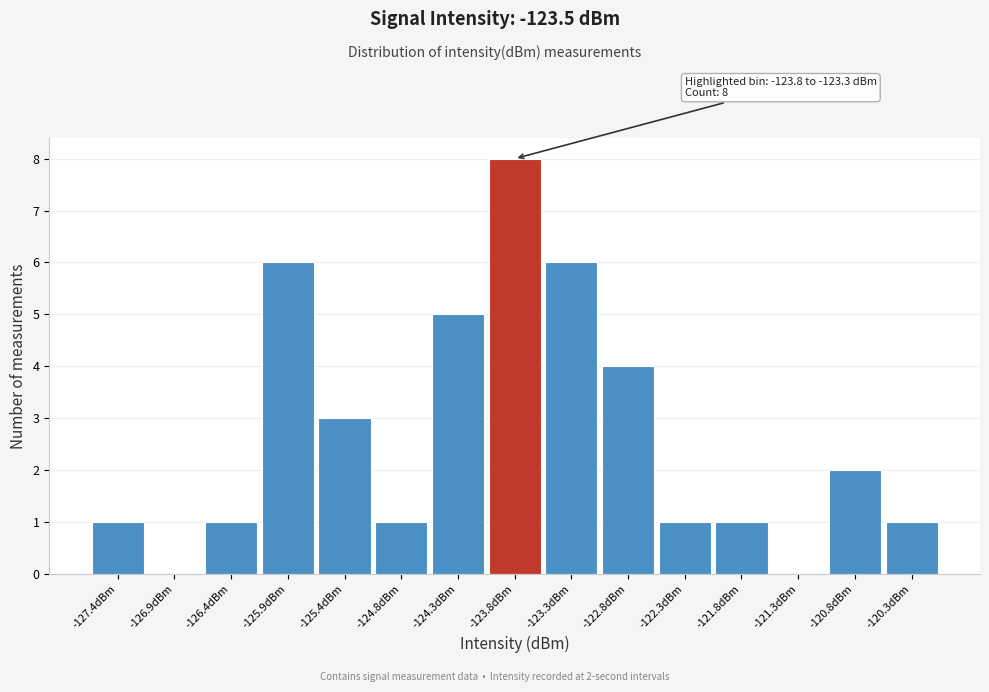

Reading right to left, list all the values displayed in this chart.

-120.3dBm=1	-120.8dBm=2	-121.3dBm=0	-121.8dBm=1	-122.3dBm=1	-122.8dBm=4	-123.3dBm=6	-123.8dBm=8	-124.3dBm=5	-124.8dBm=1	-125.4dBm=3	-125.9dBm=6	-126.4dBm=1	-126.9dBm=0	-127.4dBm=1